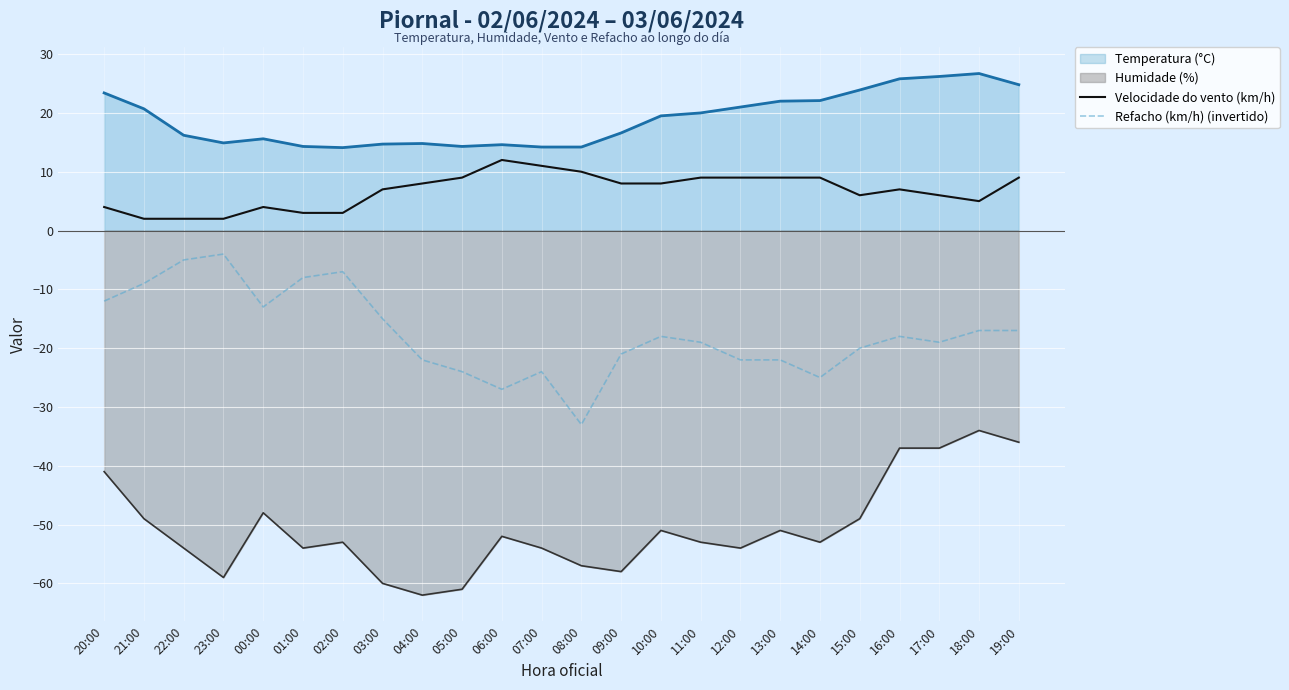

In Refacho (km/h) (invertido), how many points are higher than both neighbors (excluding endpoints)?

5